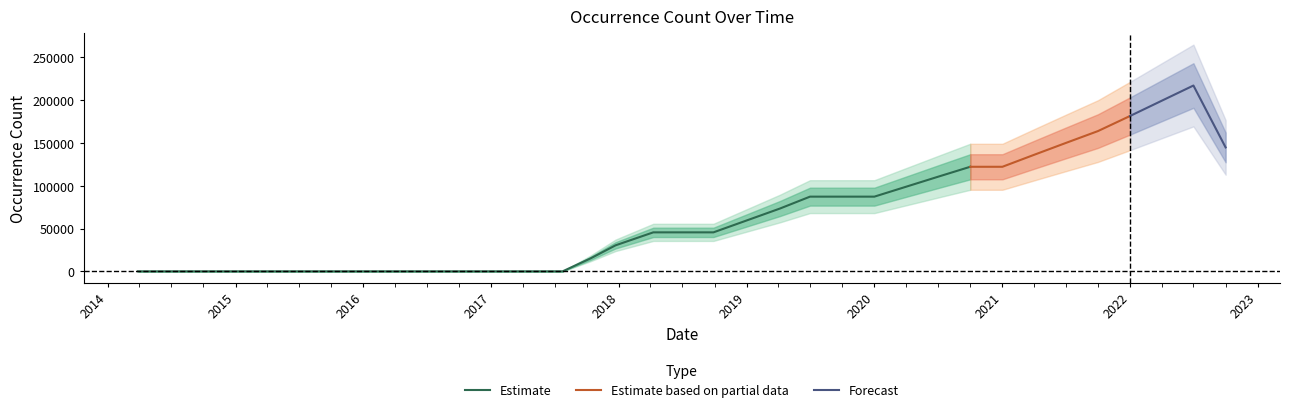

What is the label of the 12th point from the right?

2020-01-01